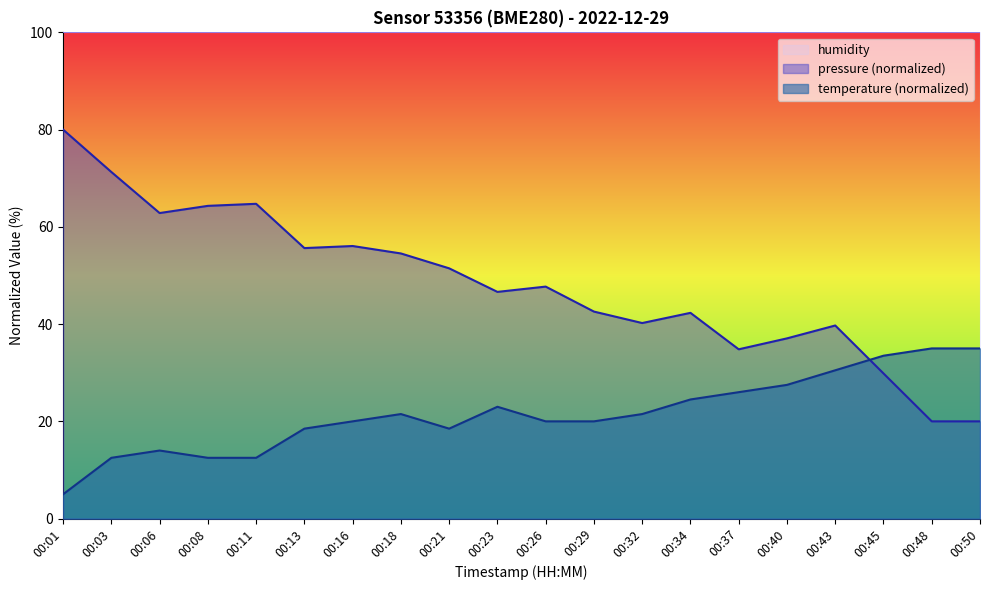

Reading right to left, list all the values displayed in this chart.

pressure: 20.0	20.0	29.9	39.7	37.1	34.8	42.3	40.2	42.6	47.7	46.6	51.5	54.5	56.1	55.6	64.7	64.3	62.8	71.3	80.0
temperature: 35.0	35.0	33.5	30.5	27.5	26.0	24.5	21.5	20.0	20.0	23.0	18.5	21.5	20.0	18.5	12.5	12.5	14.0	12.5	5.0